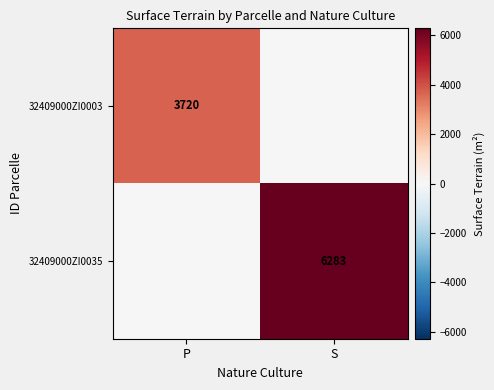

Is it true that 32409000ZI0035 equals 6283 at S?

True